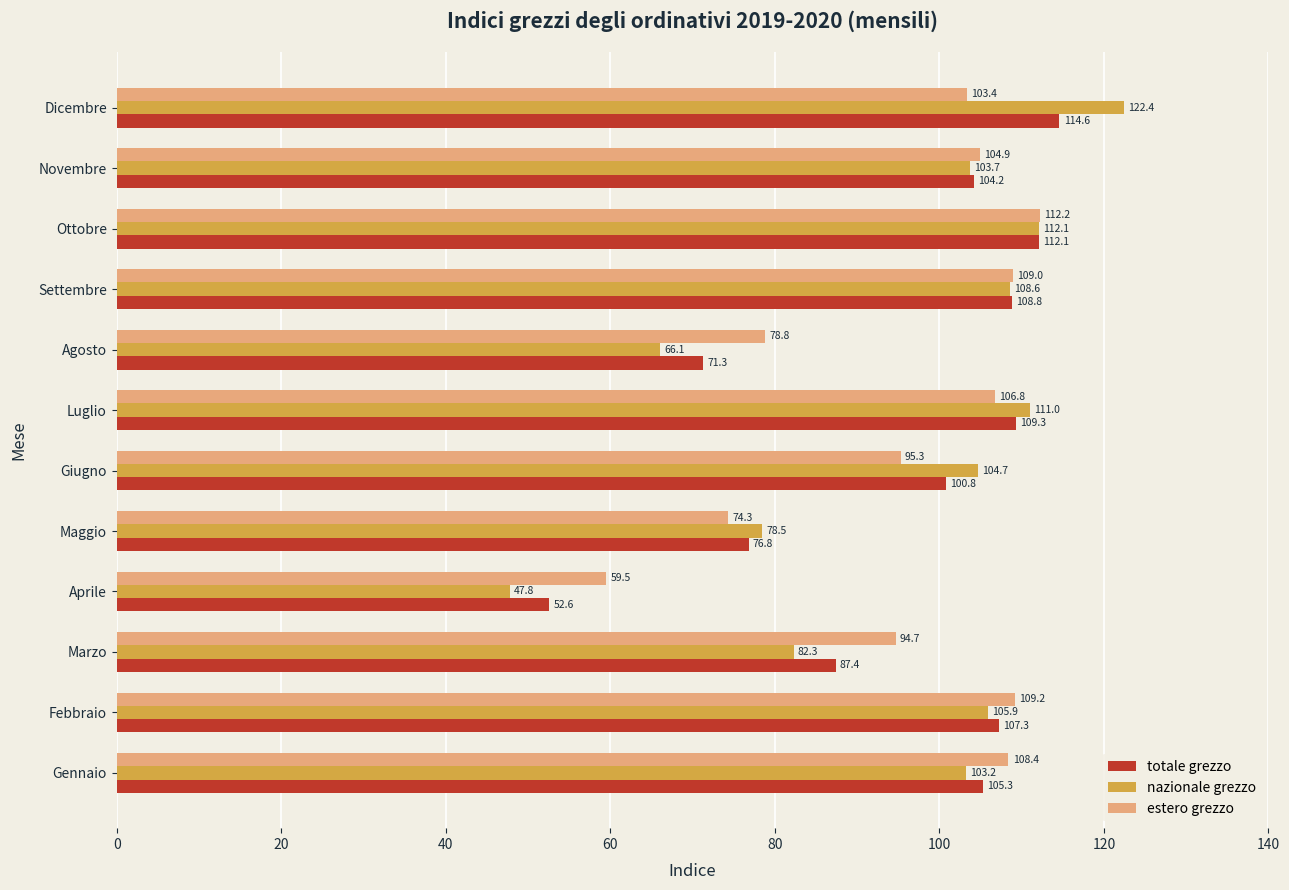

How many values in the nazionale grezzo series exceed 104?

6